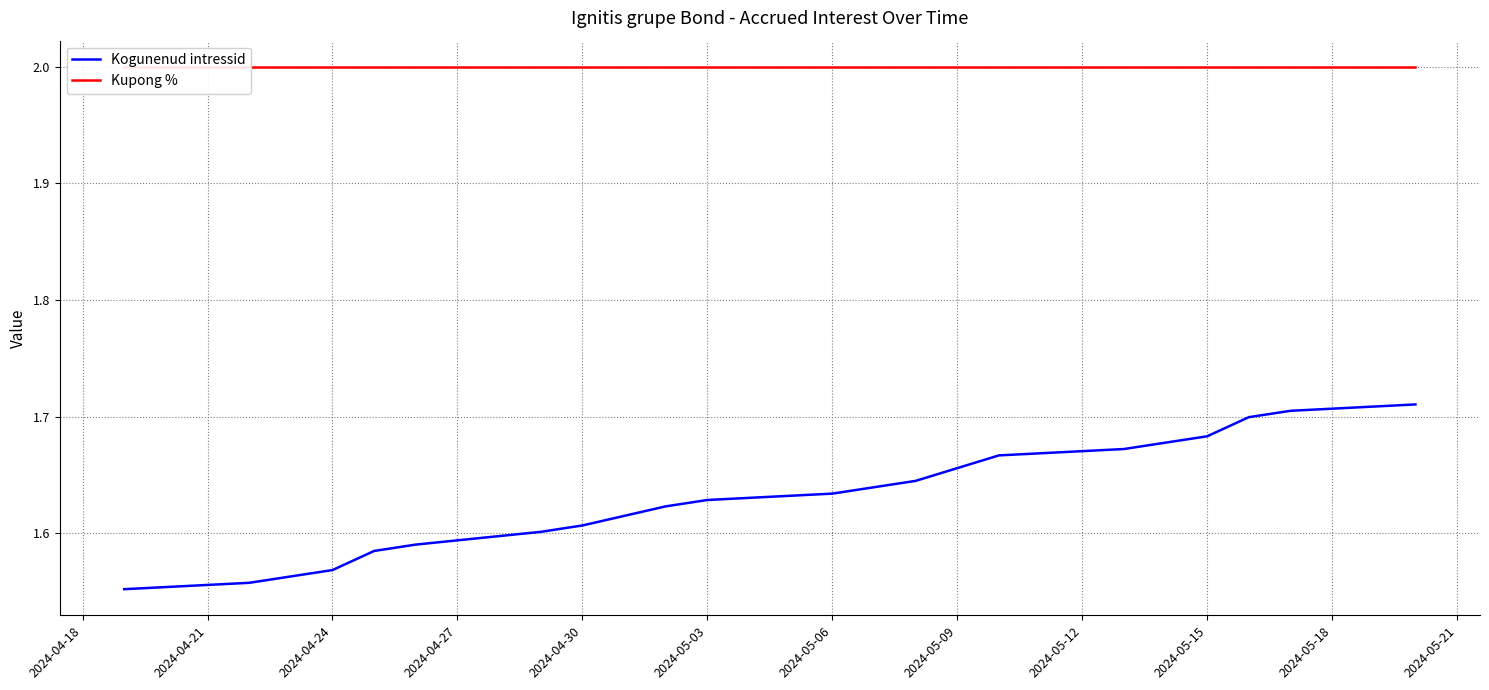

Does the chart display data point markers on the line(s)?

No